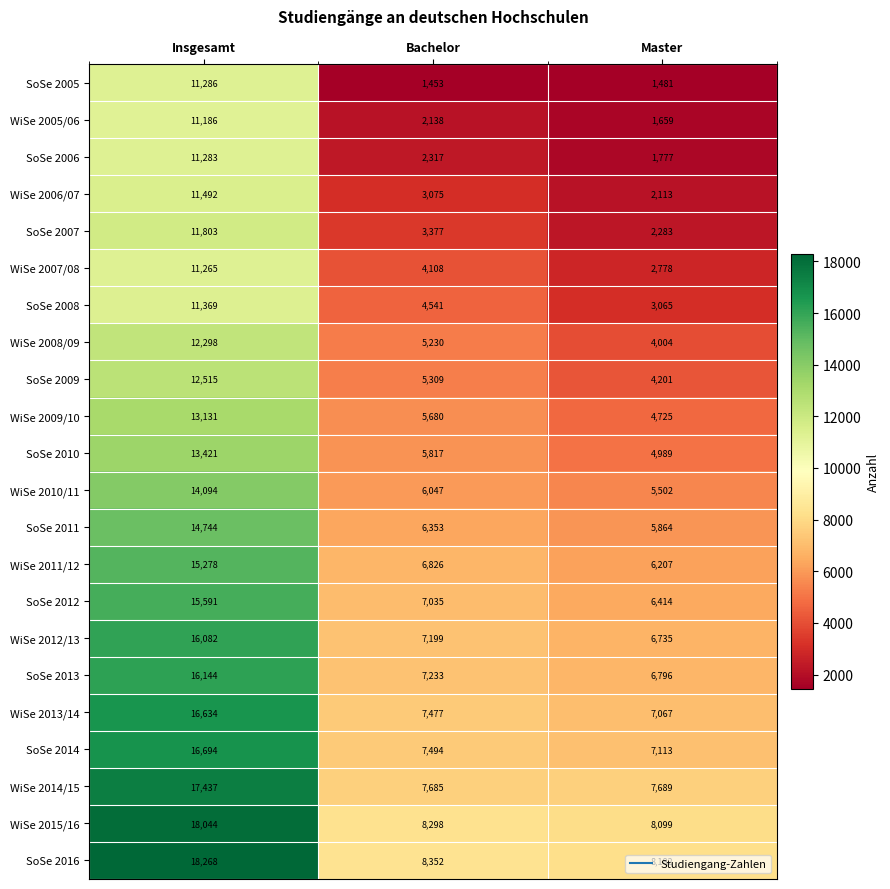

Which category has the lowest value across all series?

Bachelor